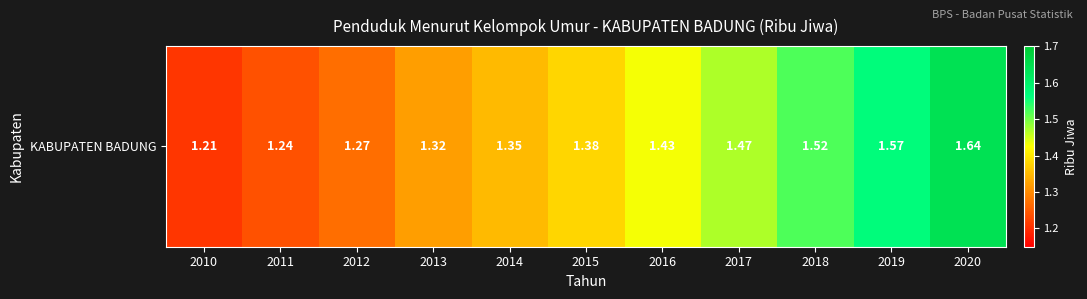

At which category does the chart reach its minimum across all series?

2010